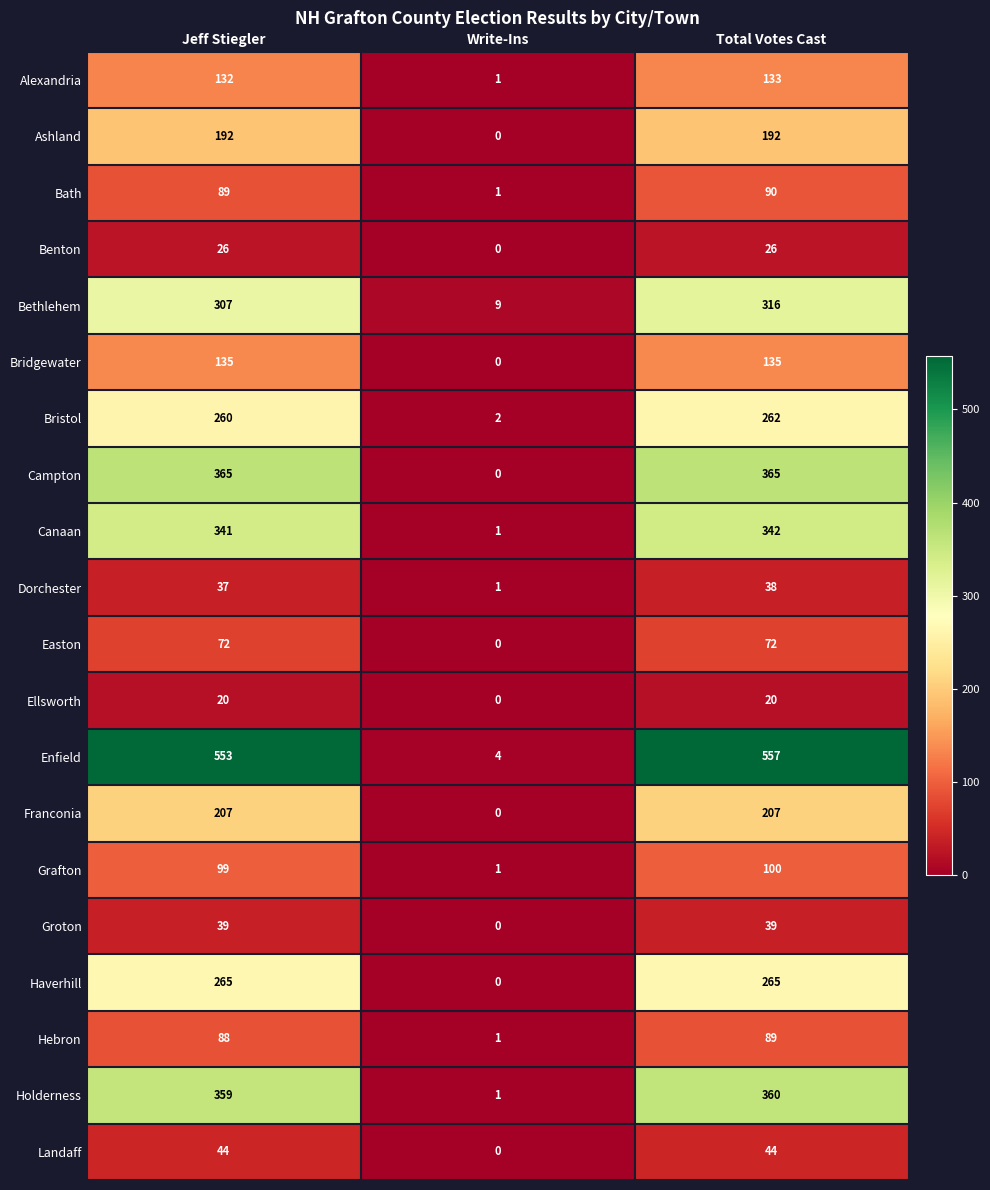

What is the sum of the Groton values at Jeff Stiegler and Write-Ins?

39